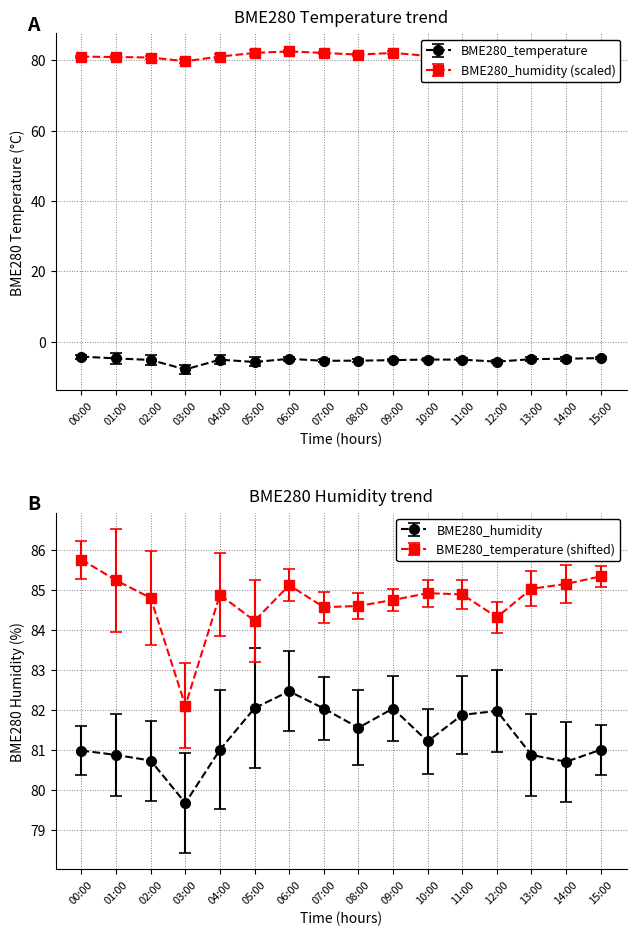

List the series in order of their peak value, highest first.

BME280_humidity, BME280_temperature